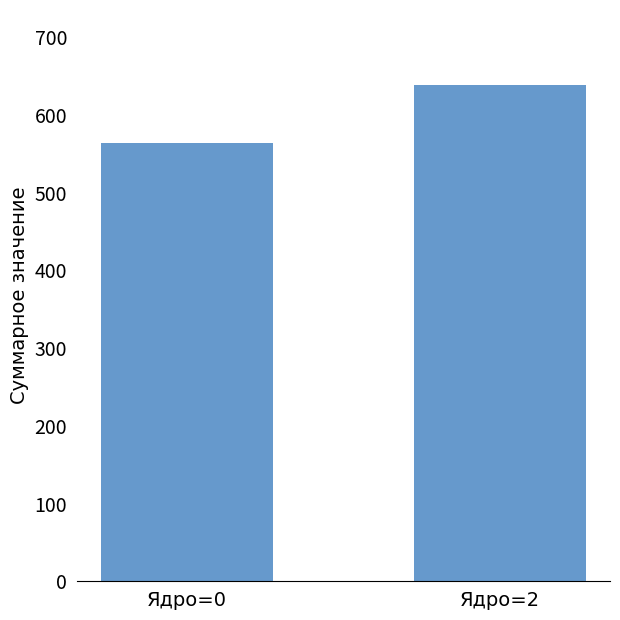

True or false: the data shows 1093 at Ядро=2.

False